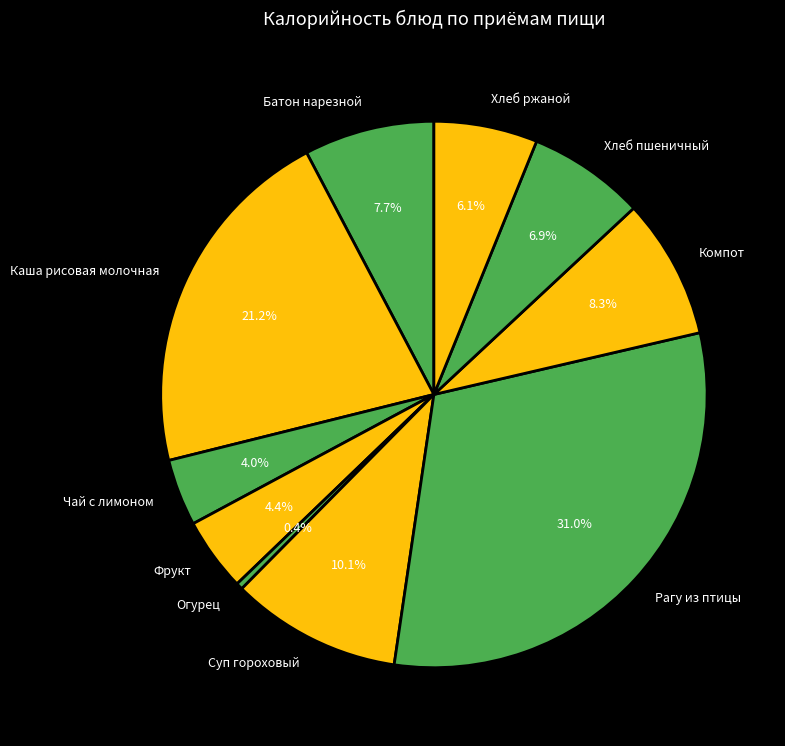

To the nearest percent, what portion does Компот represent?

8%